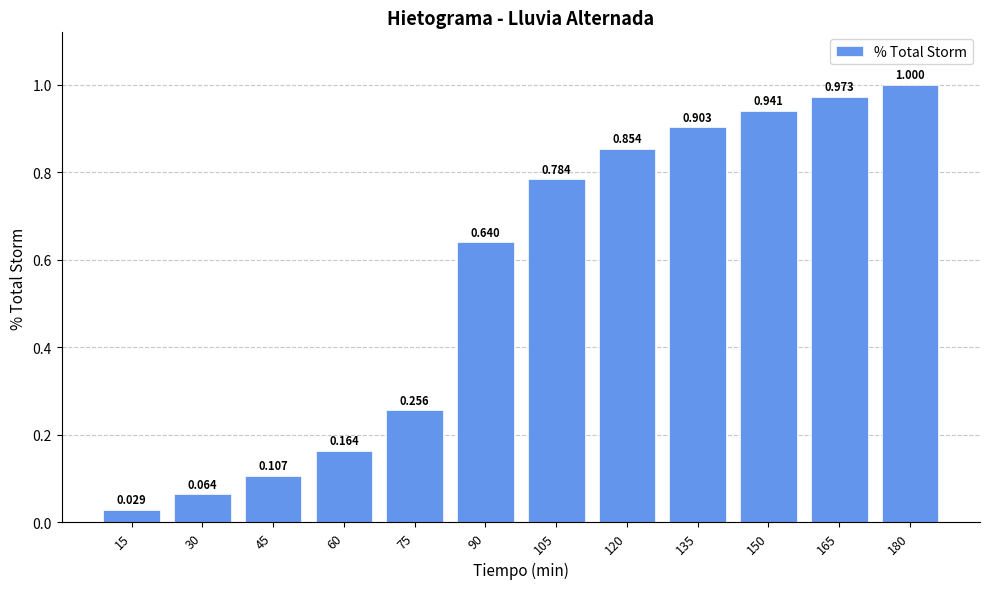

What is the value of the 9th bar from the left?

0.9